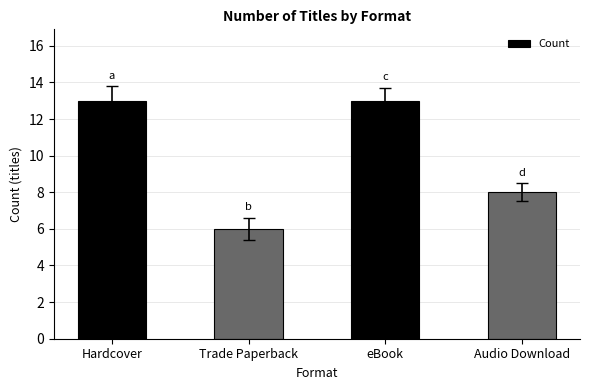

What value does the data have at Hardcover?

13